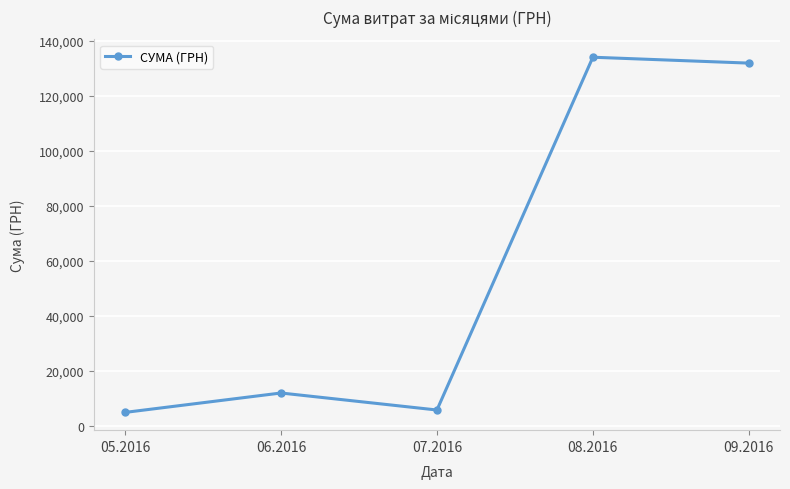

Approximately how many times larger is the value at 06.2016 compared to 08.2016?

0.1